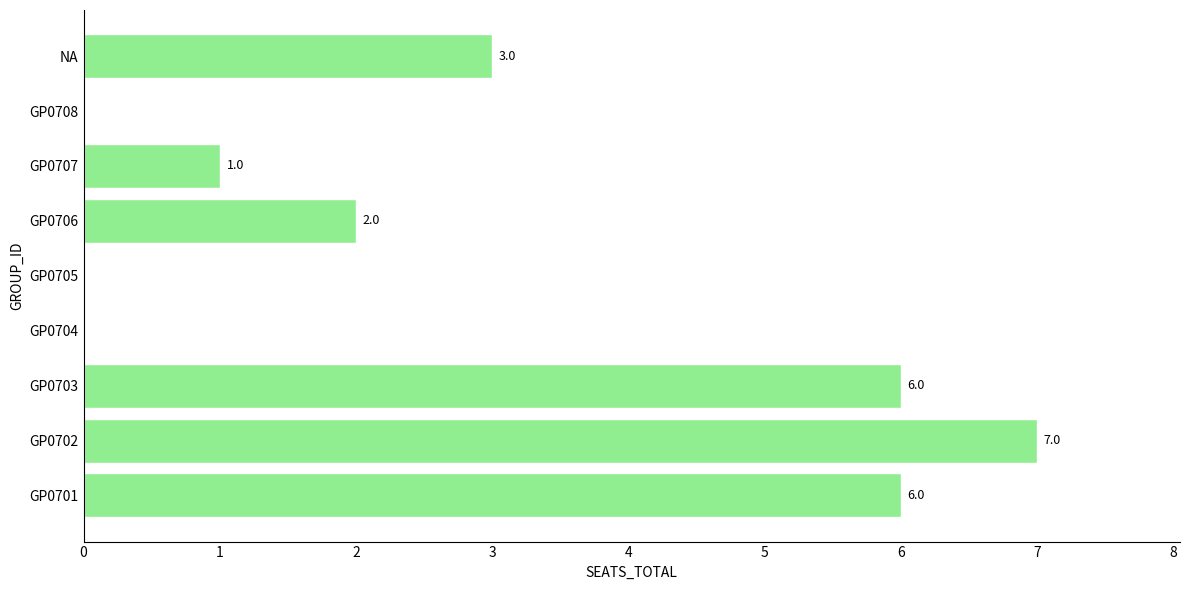

What is the change in value from GP0701 to NA?

-3